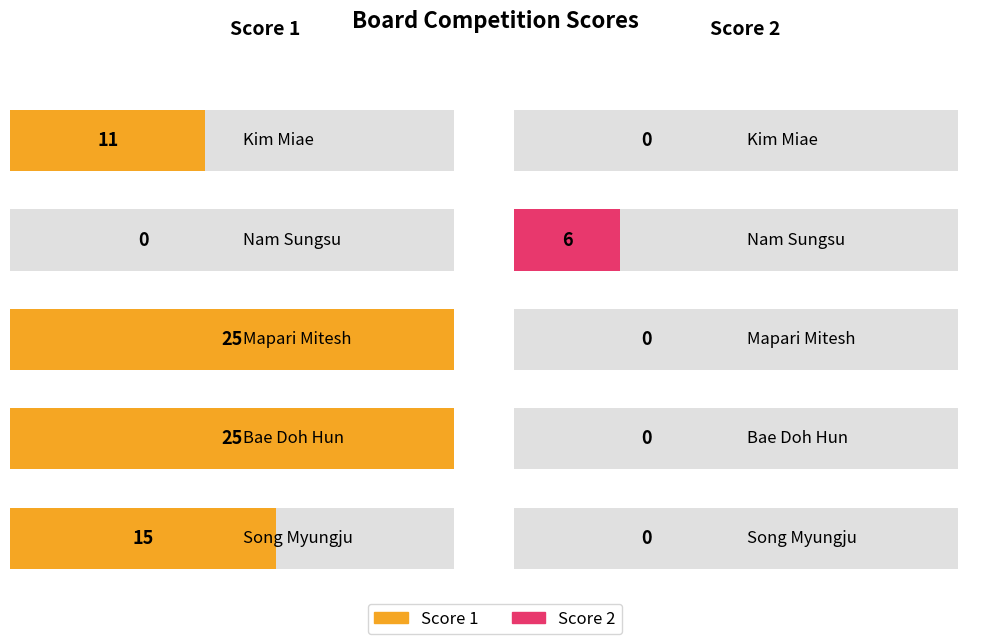

What are all the series names shown in the legend?

Score 1, Score 2